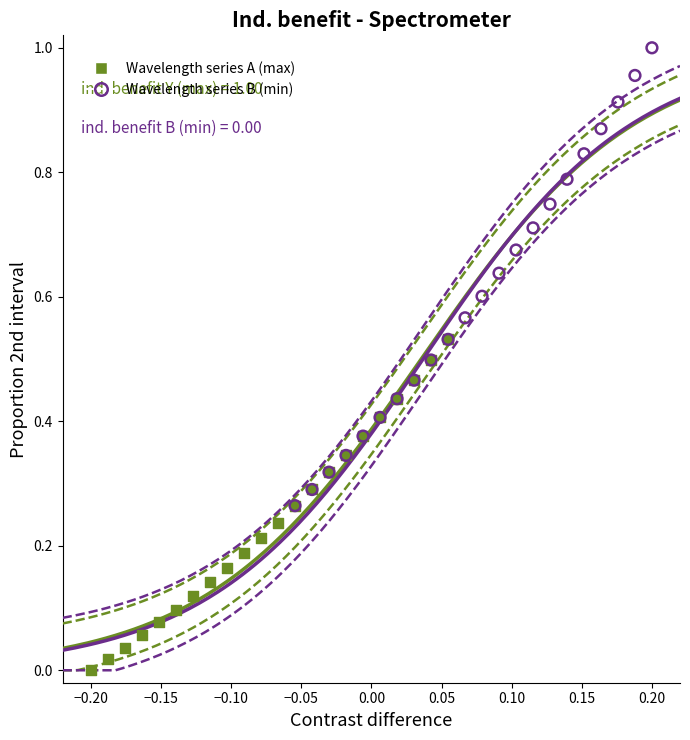

Which series has the largest Y range (max minus min)?

Wavelength series B (min)